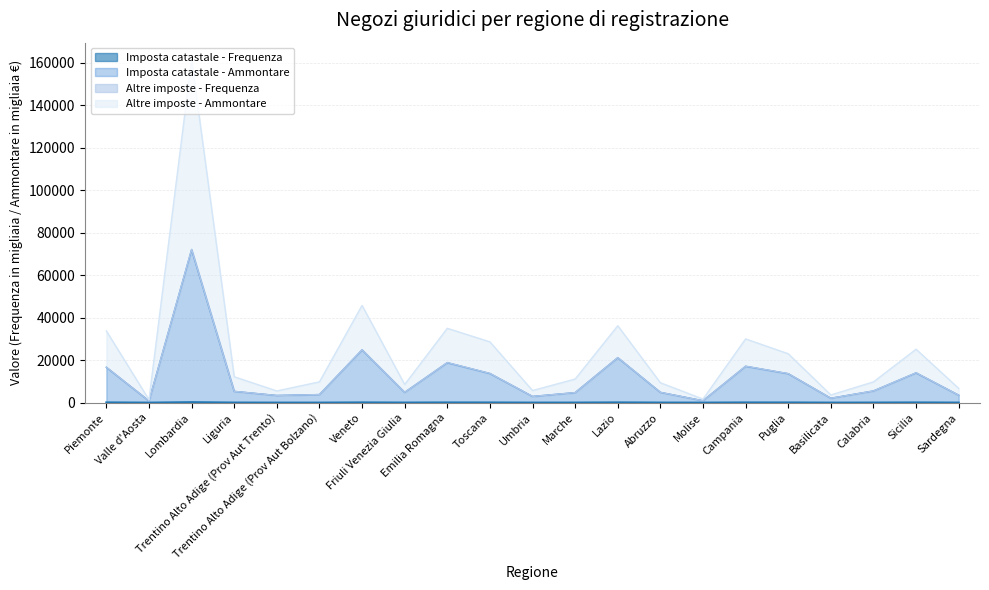

What is the difference between the maximum and minimum values in the Altre imposte - Ammontare series?

160004.0